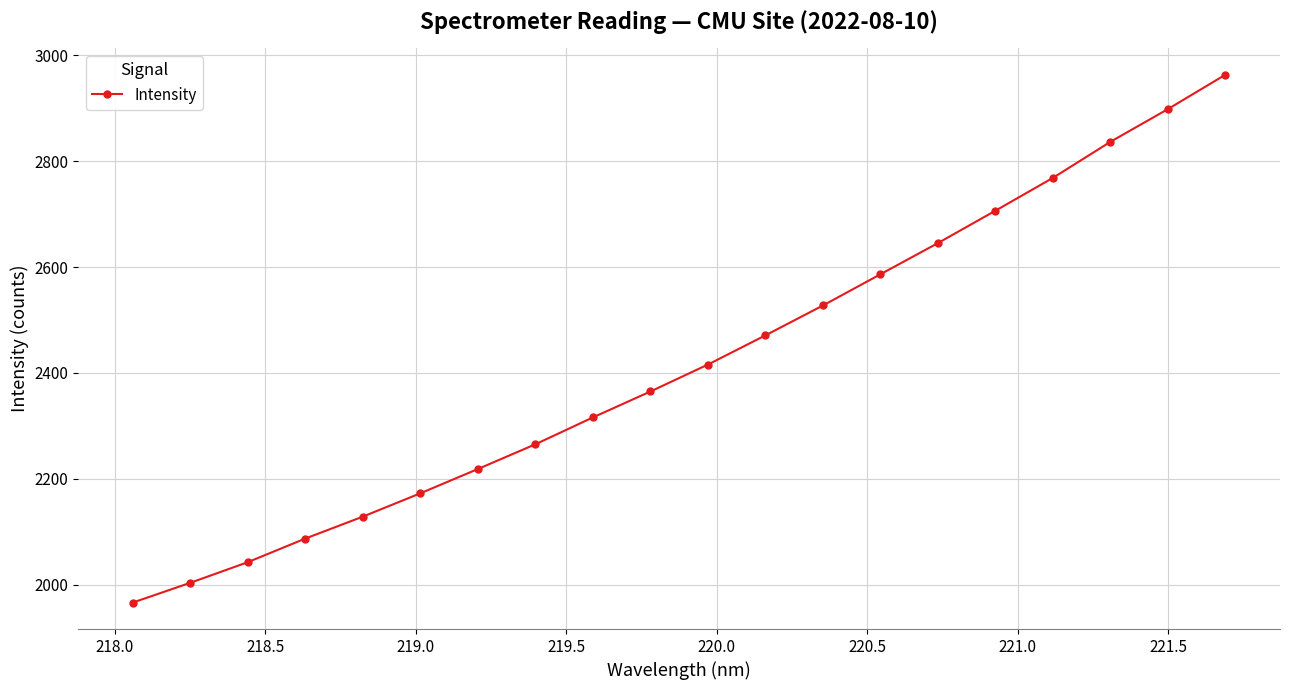

What is the value of the 1st point from the left?

1966.6